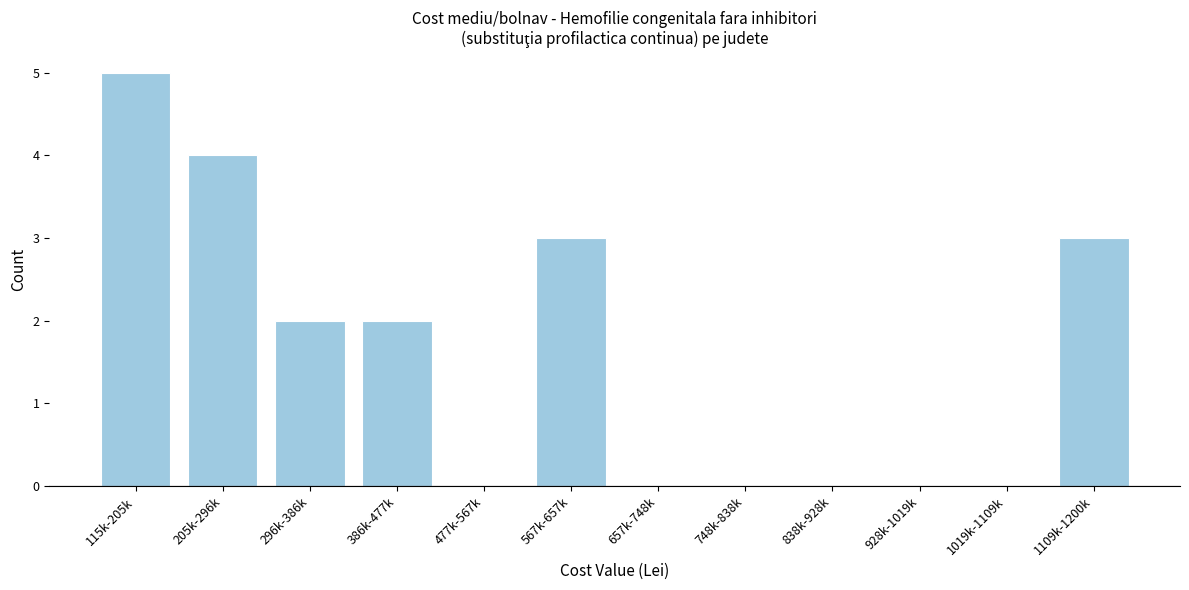

Reading right to left, transcribe all the data shown in this chart.

1109k-1200k=3	1019k-1109k=0	928k-1019k=0	838k-928k=0	748k-838k=0	657k-748k=0	567k-657k=3	477k-567k=0	386k-477k=2	296k-386k=2	205k-296k=4	115k-205k=5